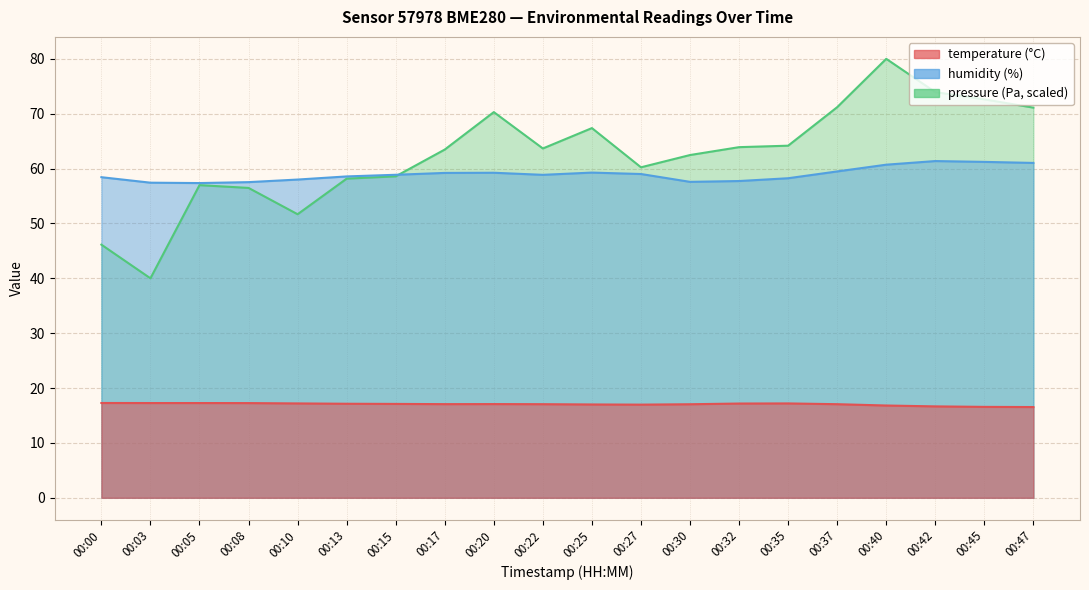

Which series has the largest range (max minus min)?

pressure_norm